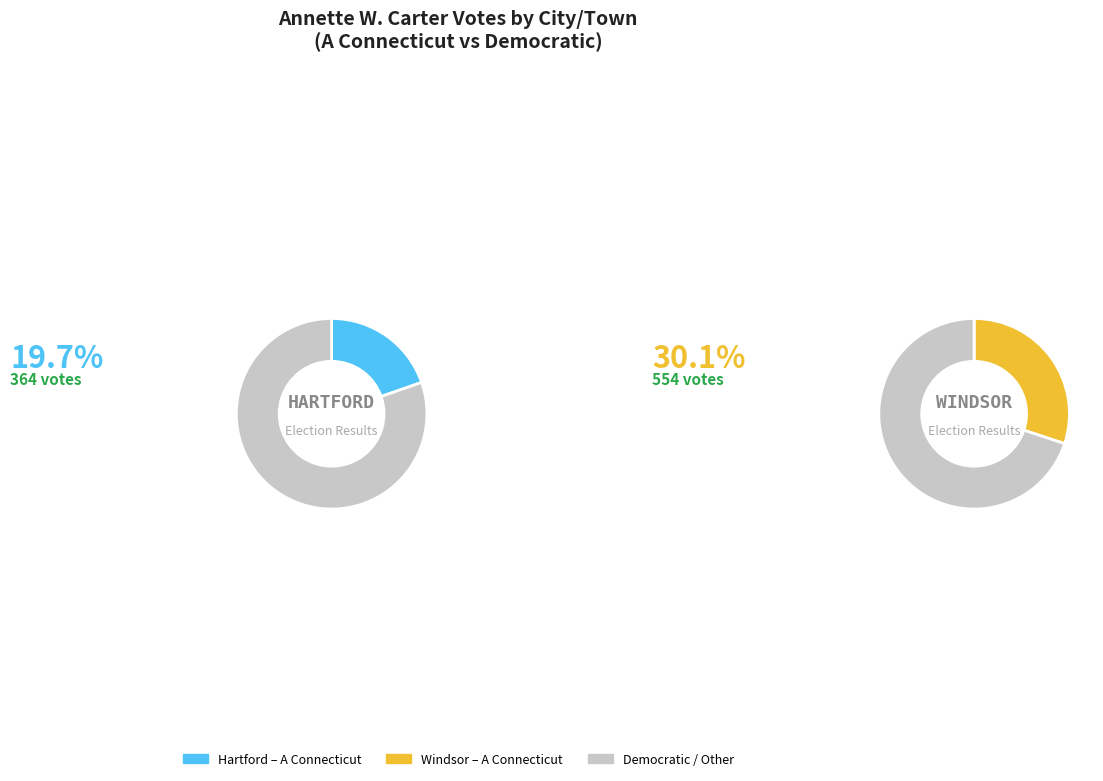

What is the difference between the highest and lowest values at Windsor?

734